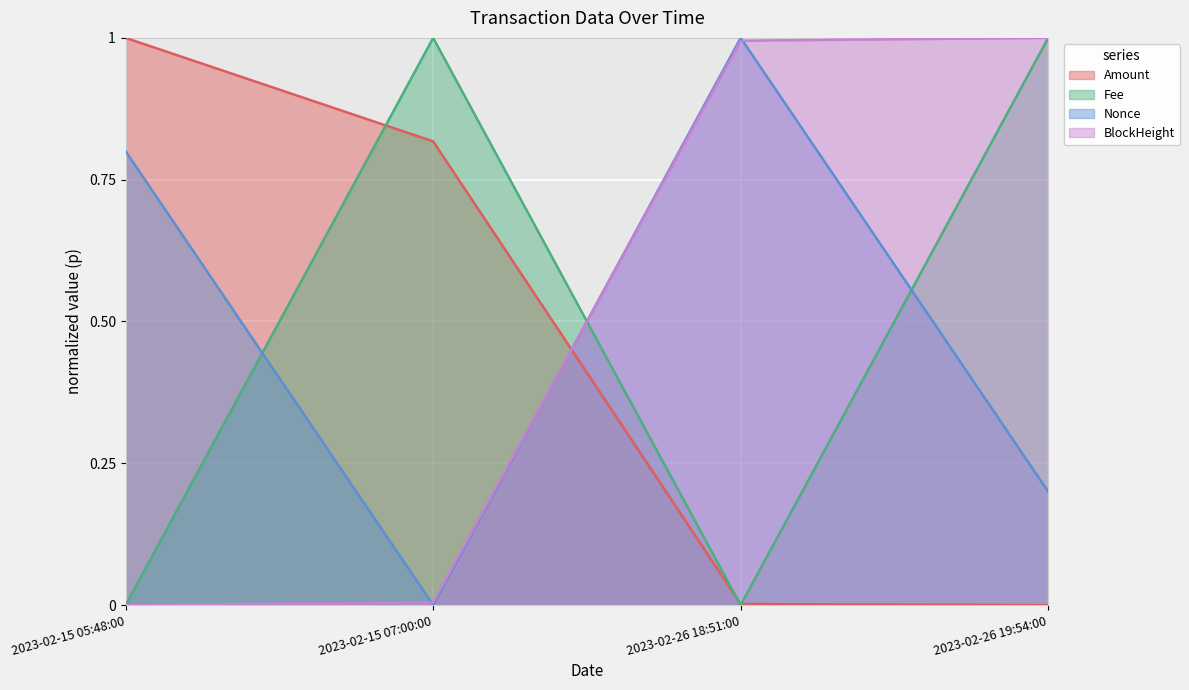

What is the approximate value of Amount at 2023-02-15 07:00:00?

0.8